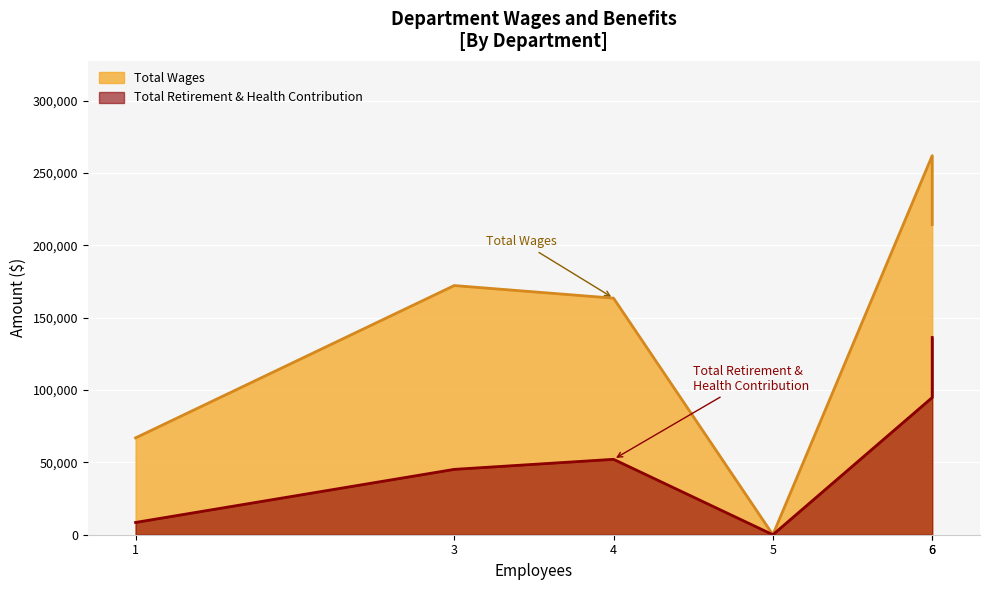

True or false: Total Retirement & Health Contribution has a value of 233376 at Police Dept..

False